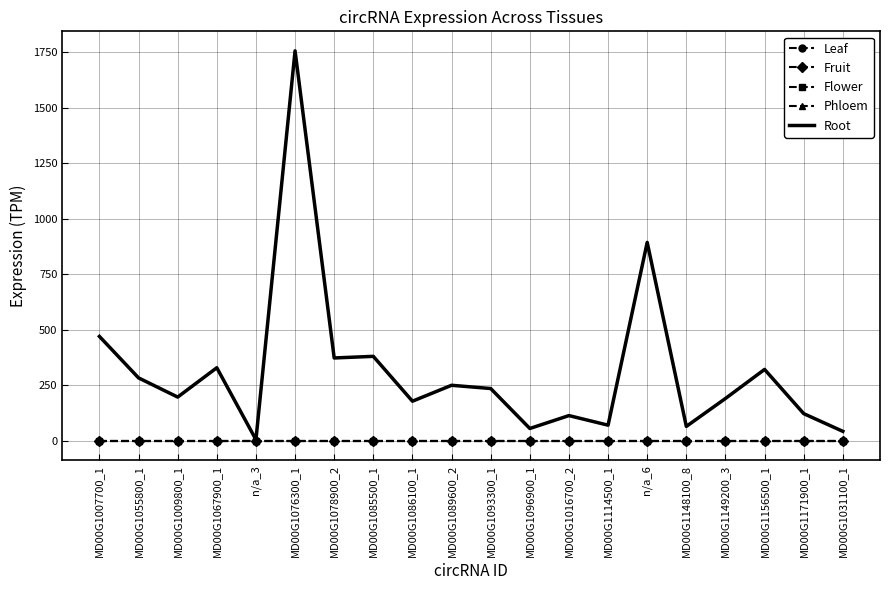

Which series changed the most between MD00G1076300_1 and MD00G1156500_1?

Root